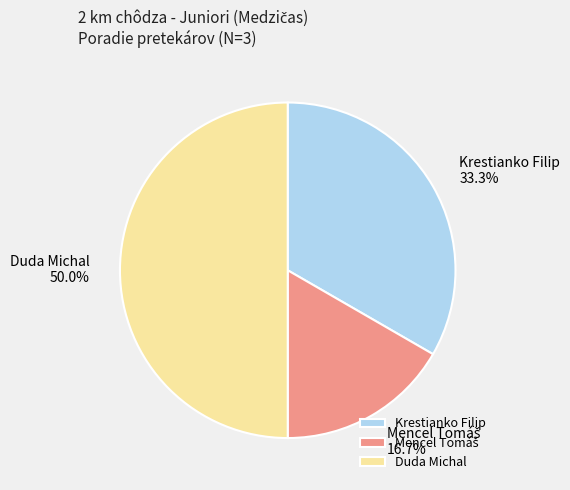

To the nearest percent, what percentage of the pie is Duda Michal?

50%